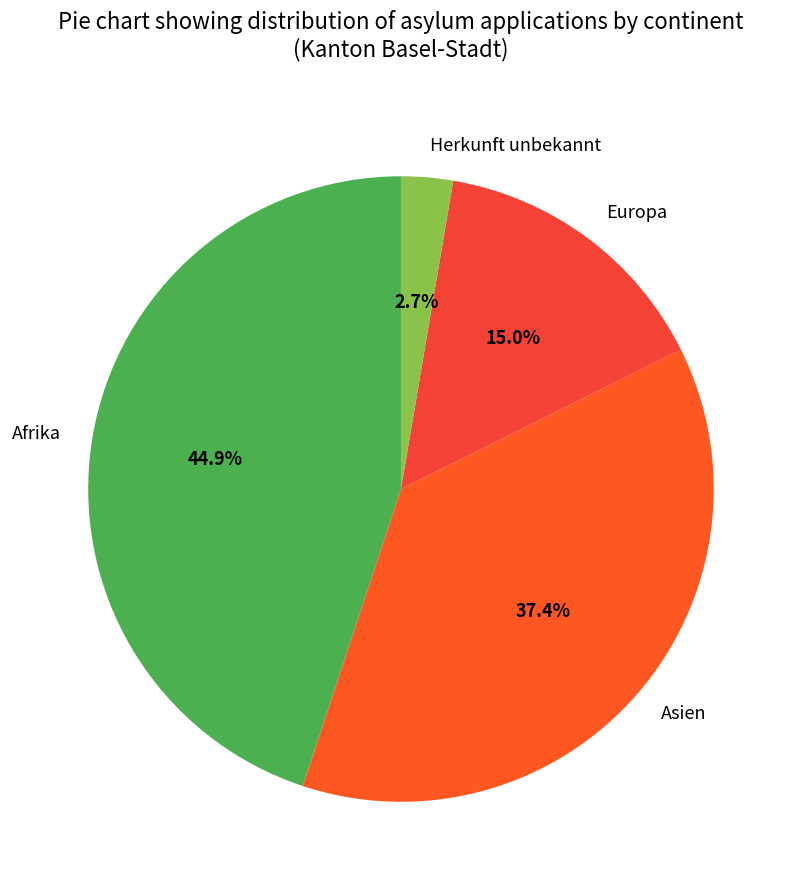

To the nearest percent, what is the difference between the Herkunft unbekannt and Afrika slice percentages?

42%